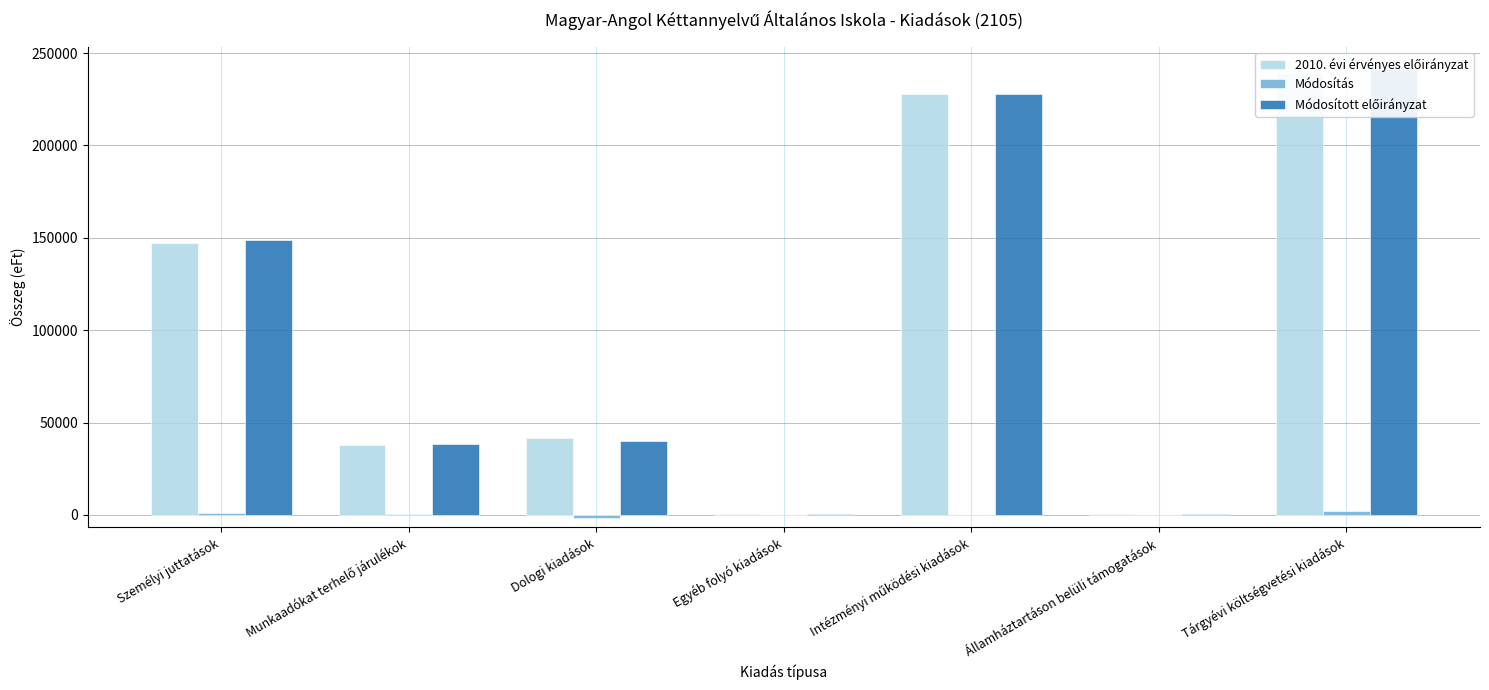

Reading left to right, list all the values displayed in this chart.

2010. évi érvényes előirányzat: Személyi juttatások=147338	Munkaadókat terhelő járulékok=38102	Dologi kiadások=41846	Egyéb folyó kiadások=648	Intézményi működési kiadások=227934	Államháztartáson belüli támogatások=664	Tárgyévi költségvetési kiadások=239103
Módosítás: Személyi juttatások=1271	Munkaadókat terhelő járulékok=344	Dologi kiadások=-1645	Egyéb folyó kiadások=-80	Intézményi működési kiadások=-110	Államháztartáson belüli támogatások=0	Tárgyévi költségvetési kiadások=2219
Módosított előirányzat: Személyi juttatások=148609	Munkaadókat terhelő járulékok=38446	Dologi kiadások=40201	Egyéb folyó kiadások=568	Intézményi működési kiadások=227824	Államháztartáson belüli támogatások=664	Tárgyévi költségvetési kiadások=241322